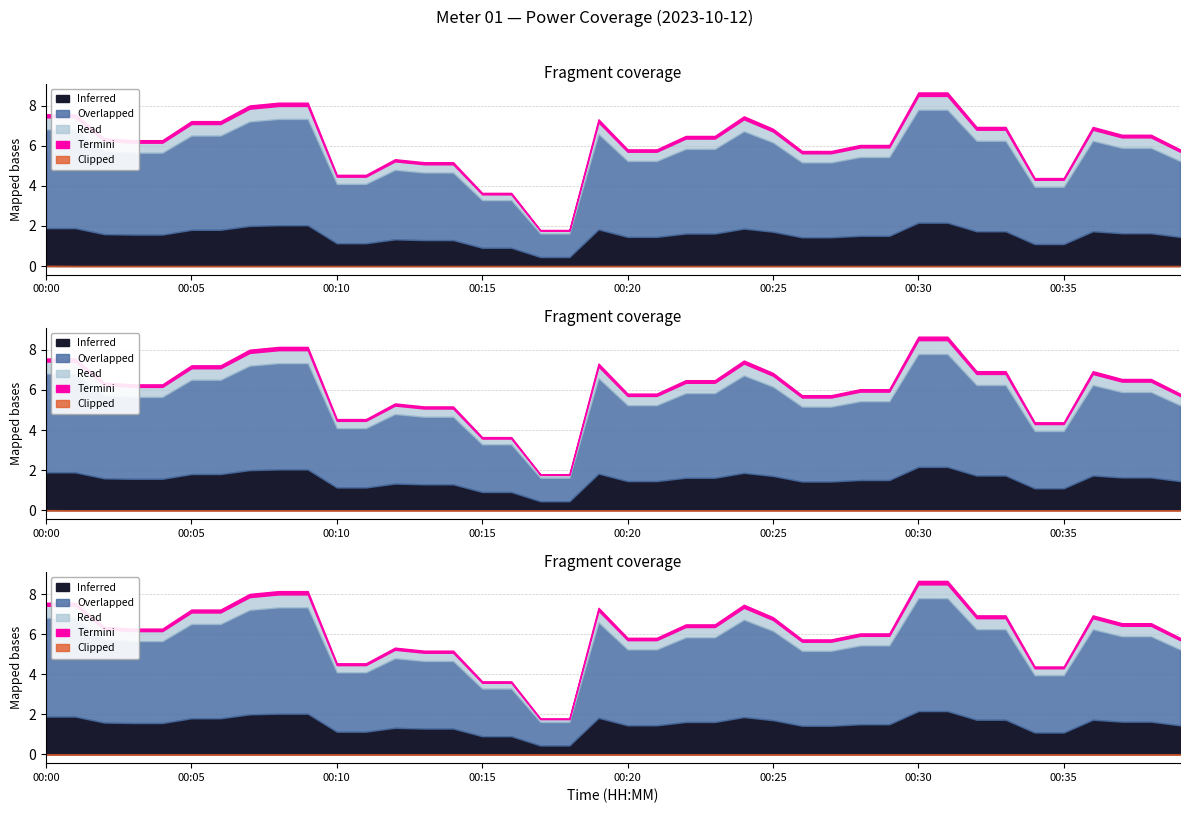

The value at 00:29 is 3.5. True or false?

False